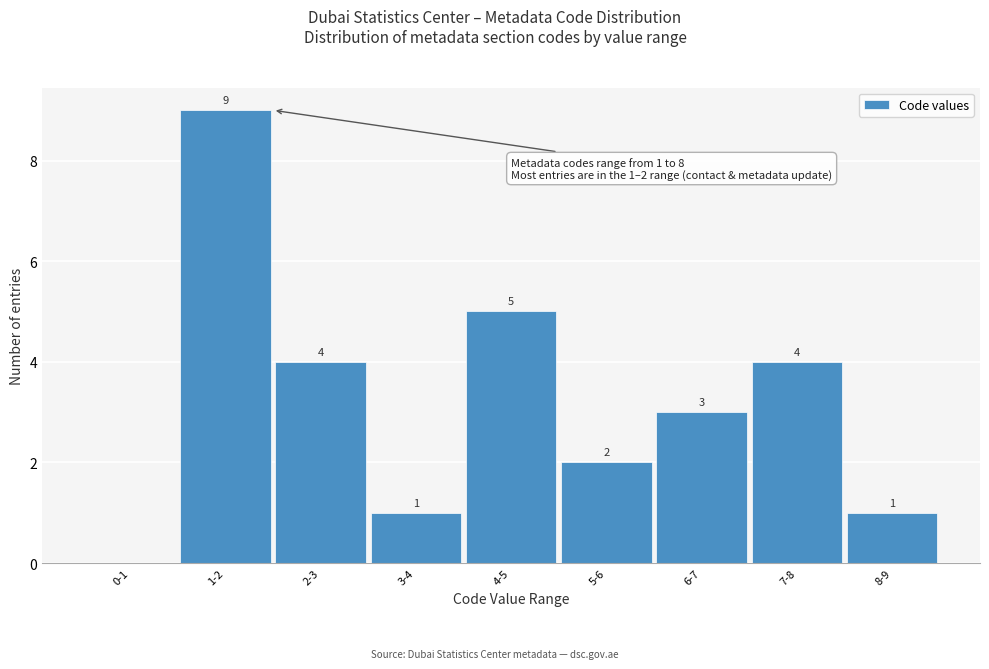

Reading left to right, what are all the values shown in this chart?

0-1=0	1-2=9	2-3=4	3-4=1	4-5=5	5-6=2	6-7=3	7-8=4	8-9=1